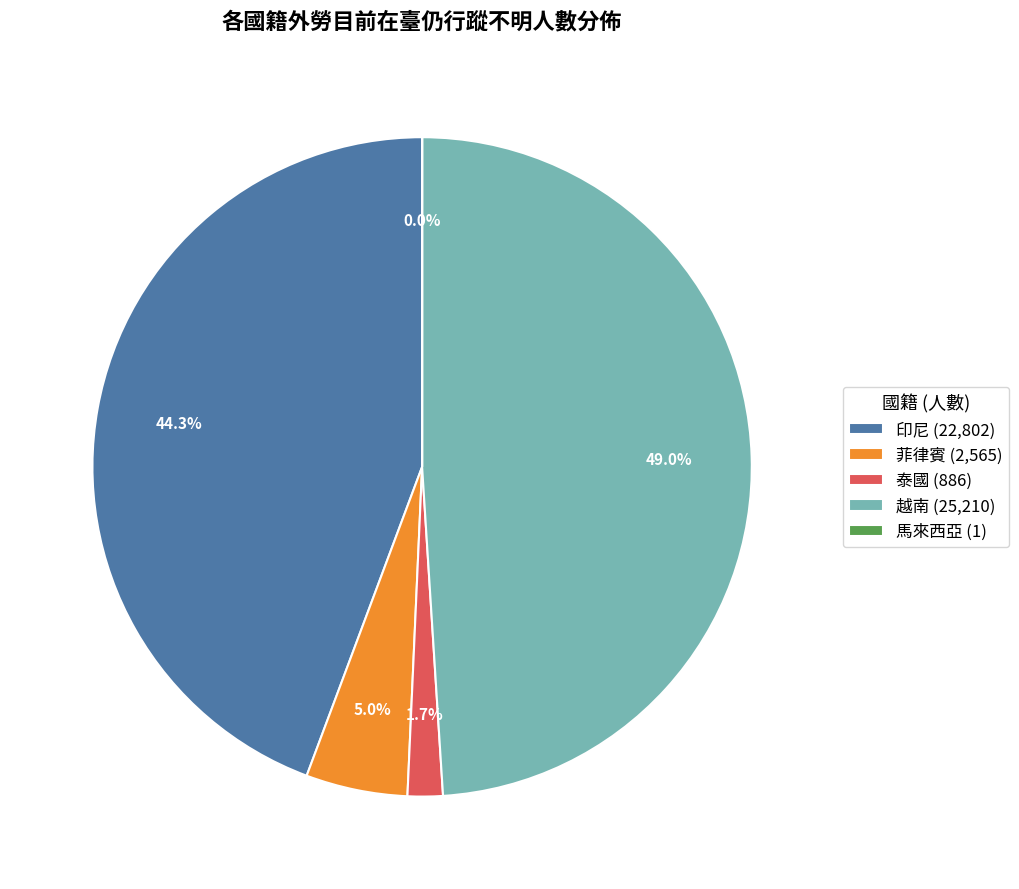

Combined, do 印尼 (22,802) and 泰國 (886) account for over 50%?

No